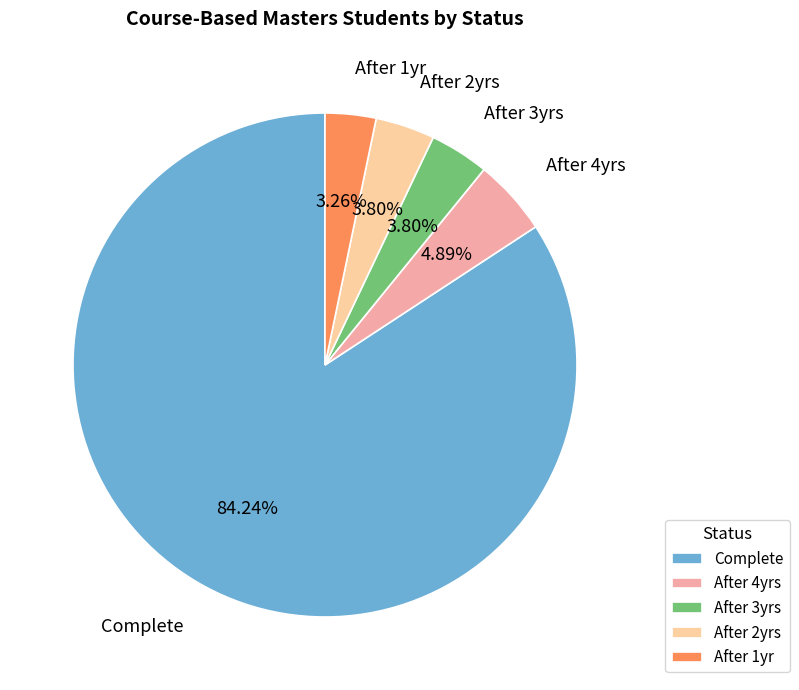

Is there a majority slice in this chart?

Yes